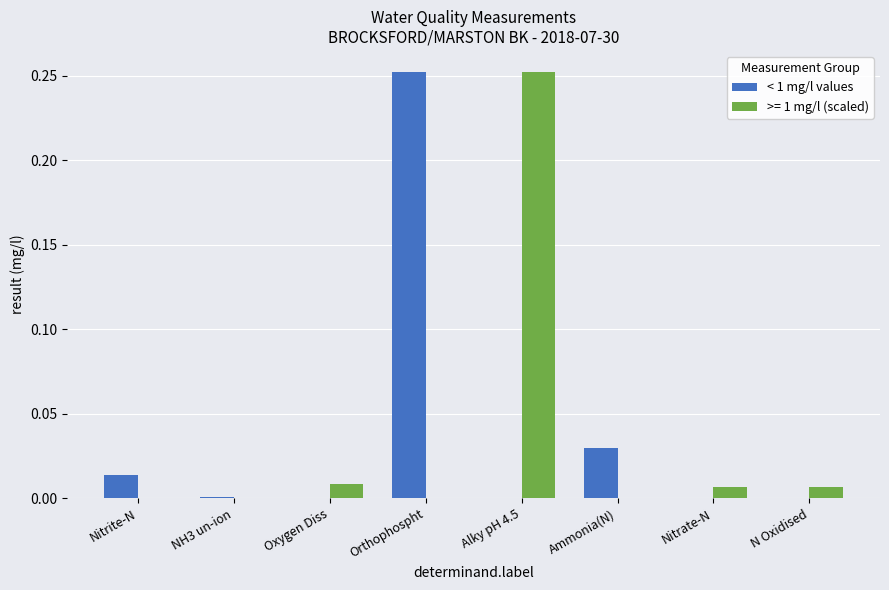

At which label does >= 1 mg/l (scaled) reach its peak?

Alky pH 4.5